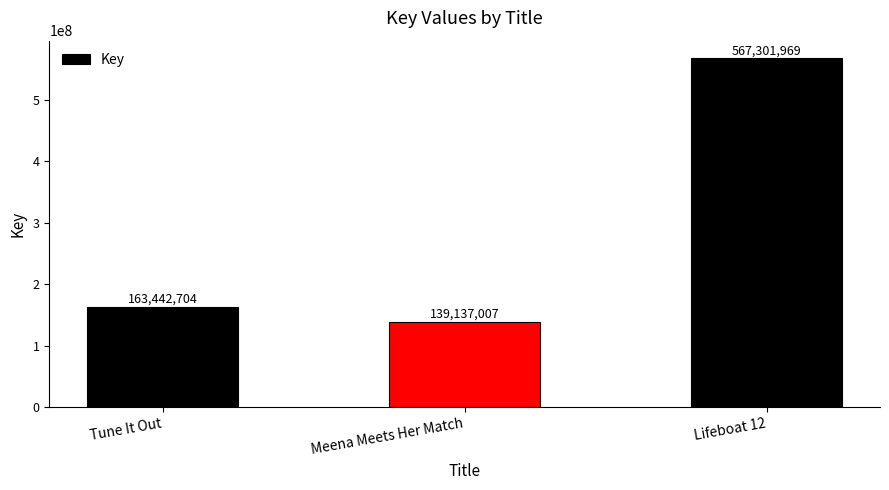

True or false: the data shows 139137007 at Meena Meets Her Match.

True